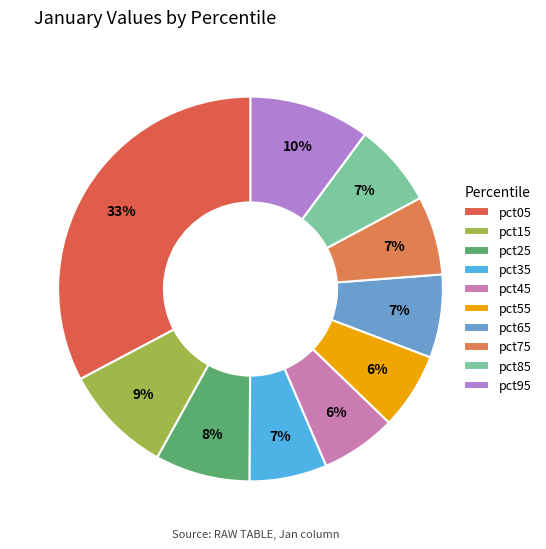

Is it true that pct15 is 9% of the pie?

True